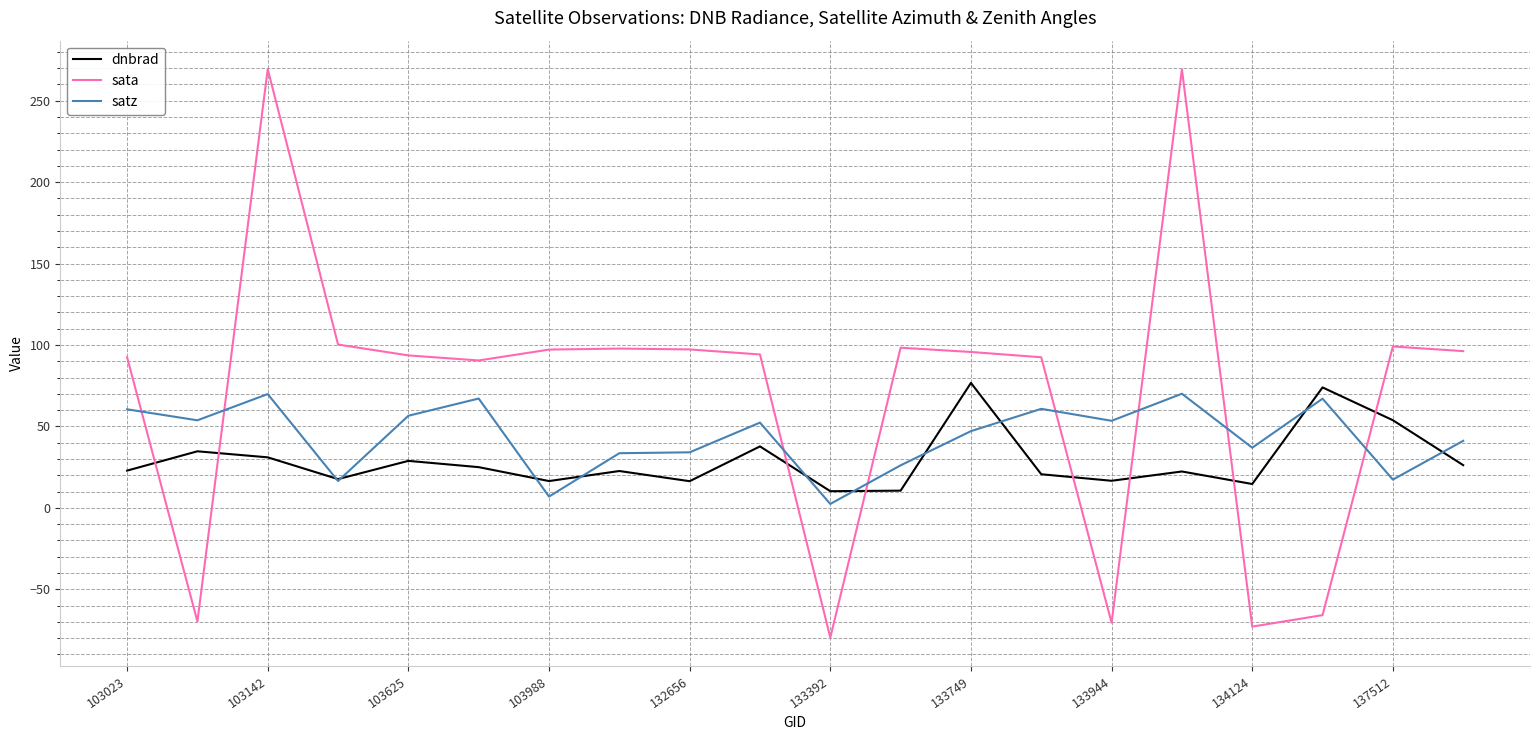

Which series has the largest range (max minus min)?

sata